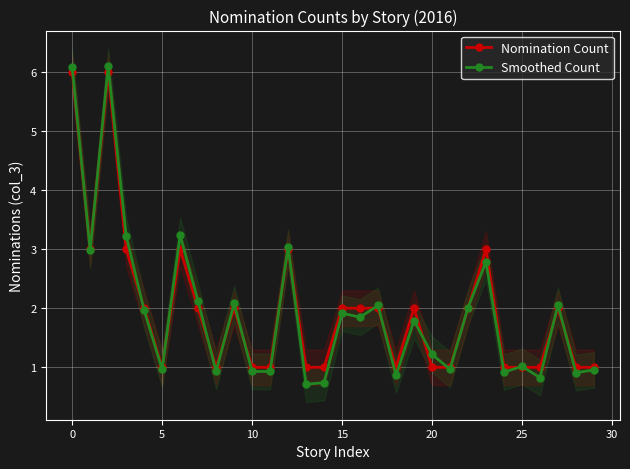

What is the difference between the Smoothed Count values at 14 and 27?

1.3